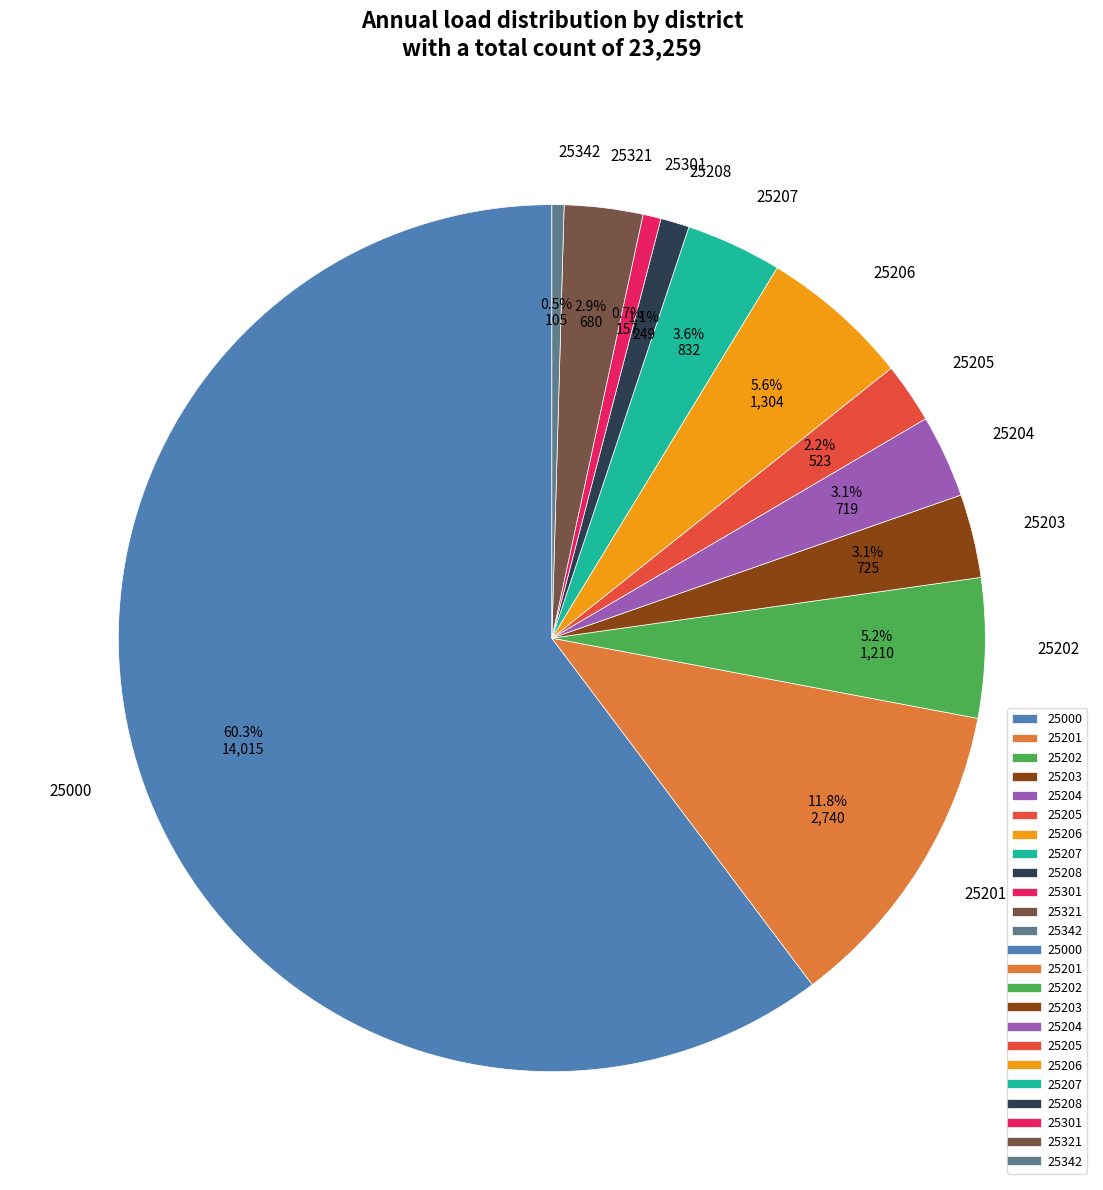

Count the number of slices in the pie.

12